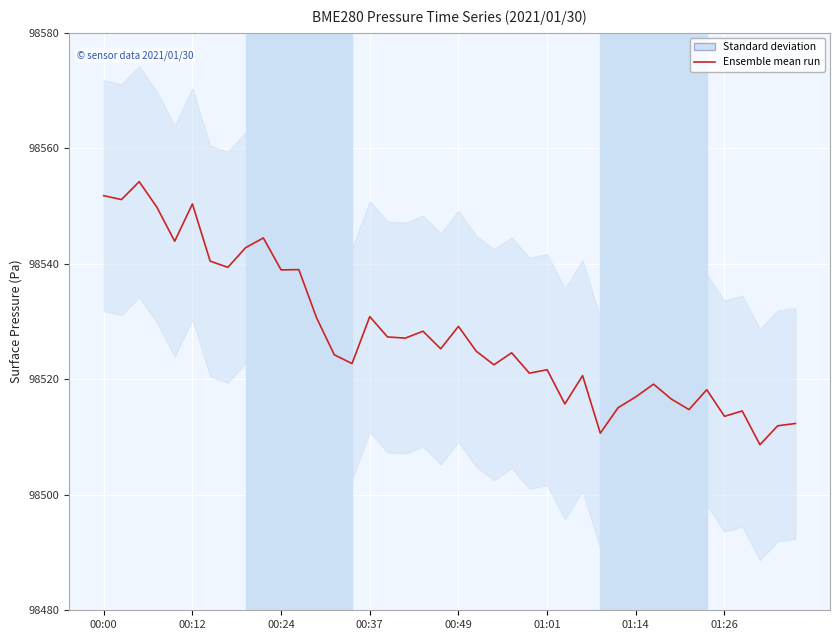

What is the smallest value displayed?

98508.7